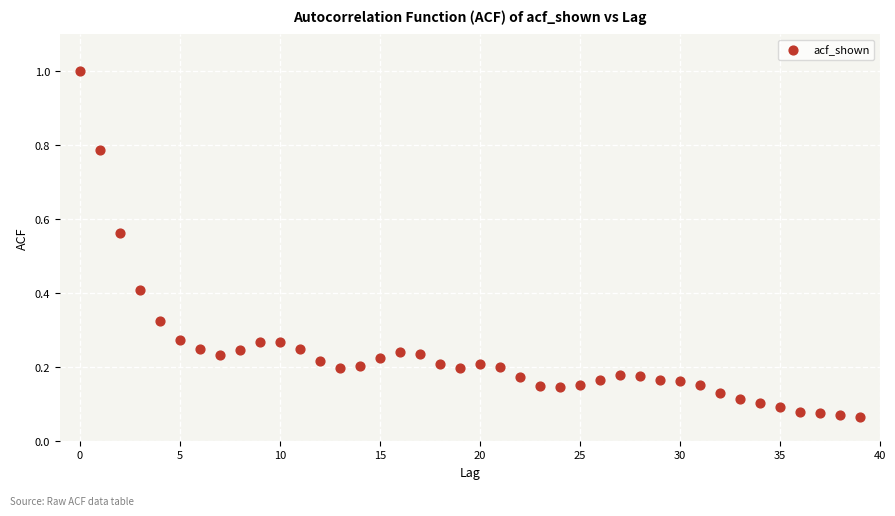

What is the range of Y values (max minus min)?

0.9